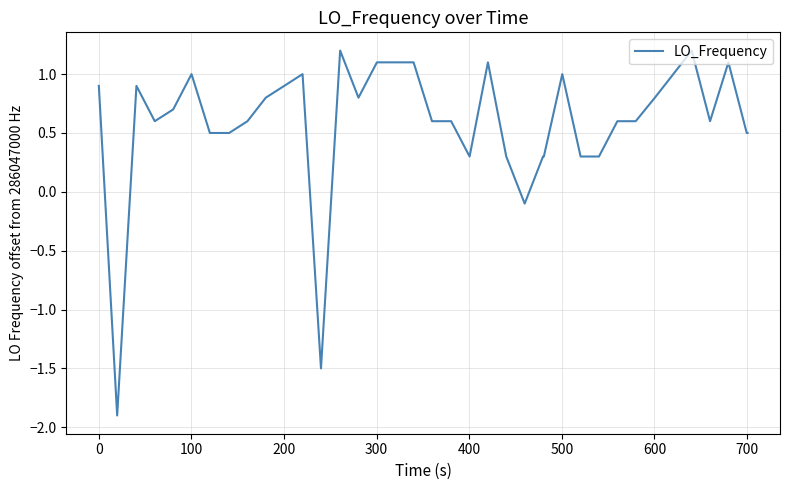

What is the maximum value shown in the chart?

1.2